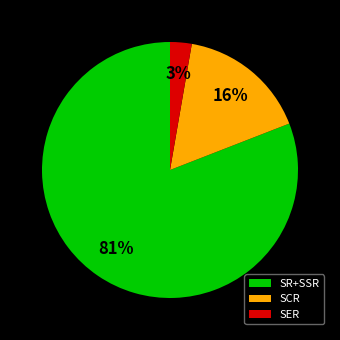

To the nearest percent, what is the average slice percentage?

33%